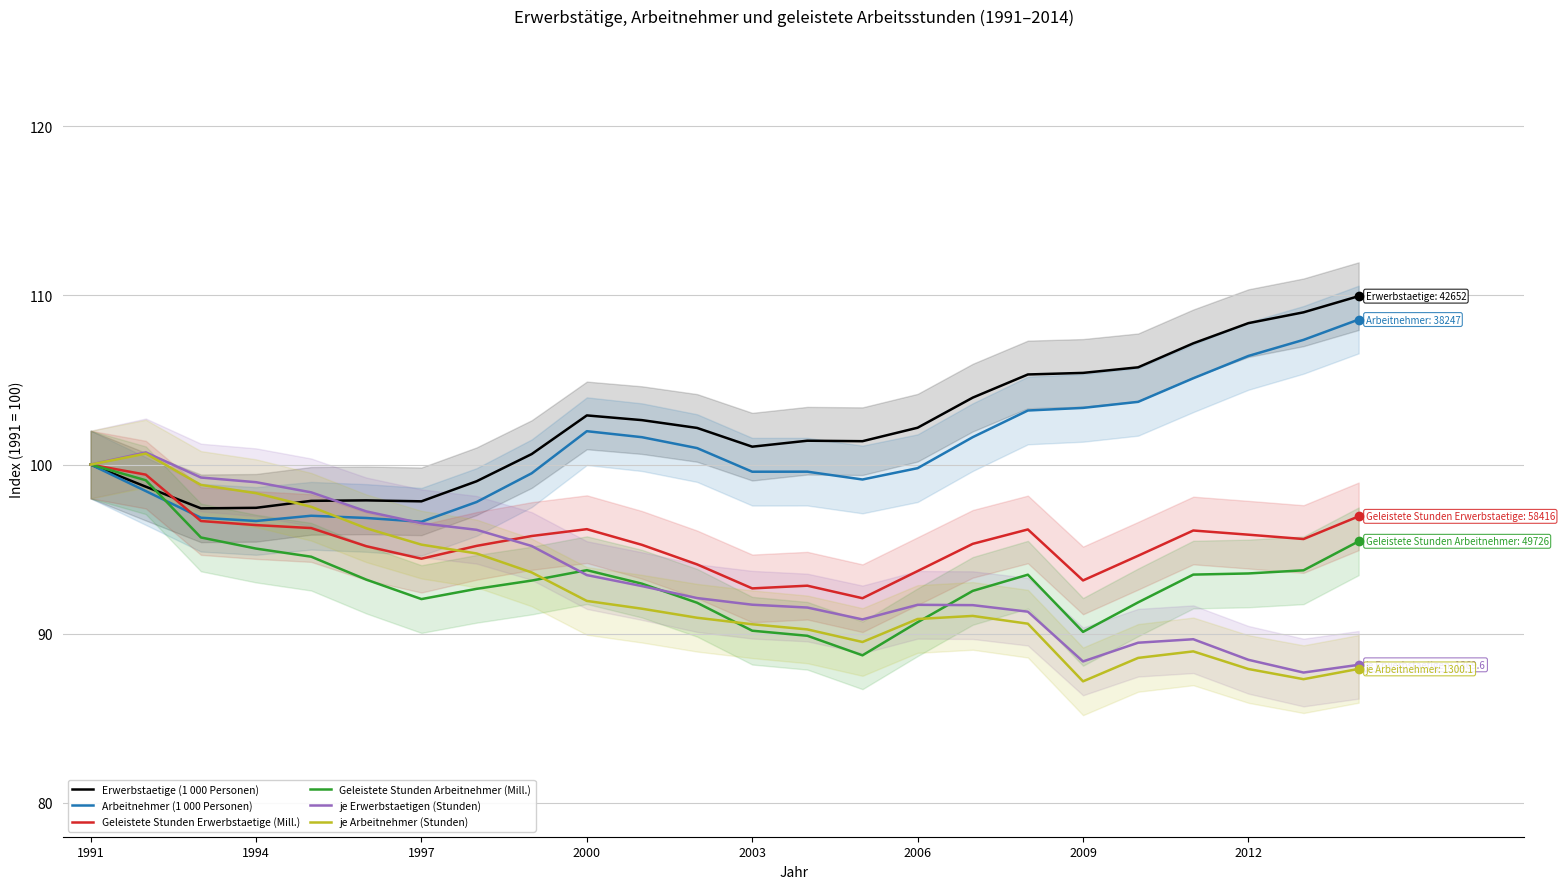

How many lines are shown in the chart?

6